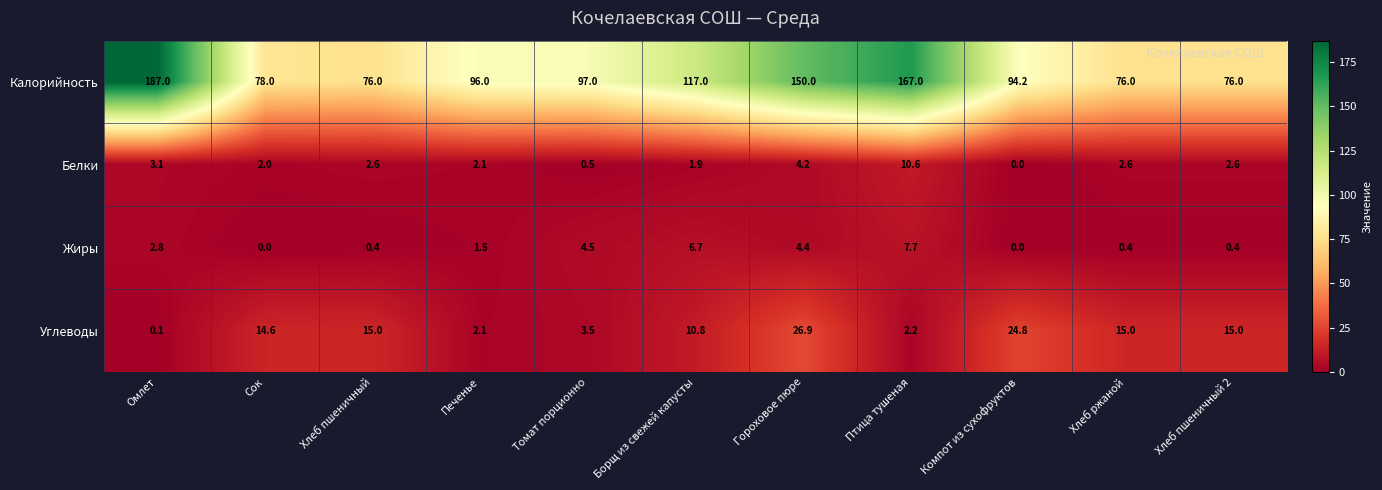

Between Печенье and Томат порционно, which series saw the biggest shift?

Жиры